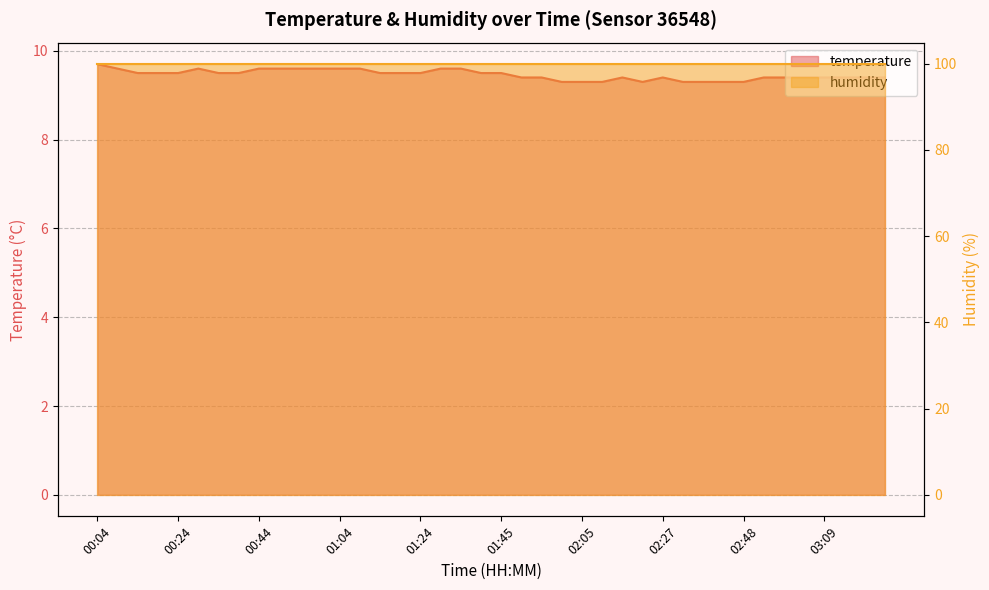

How many interior local peaks (higher than both neighbors) does the data have?

3